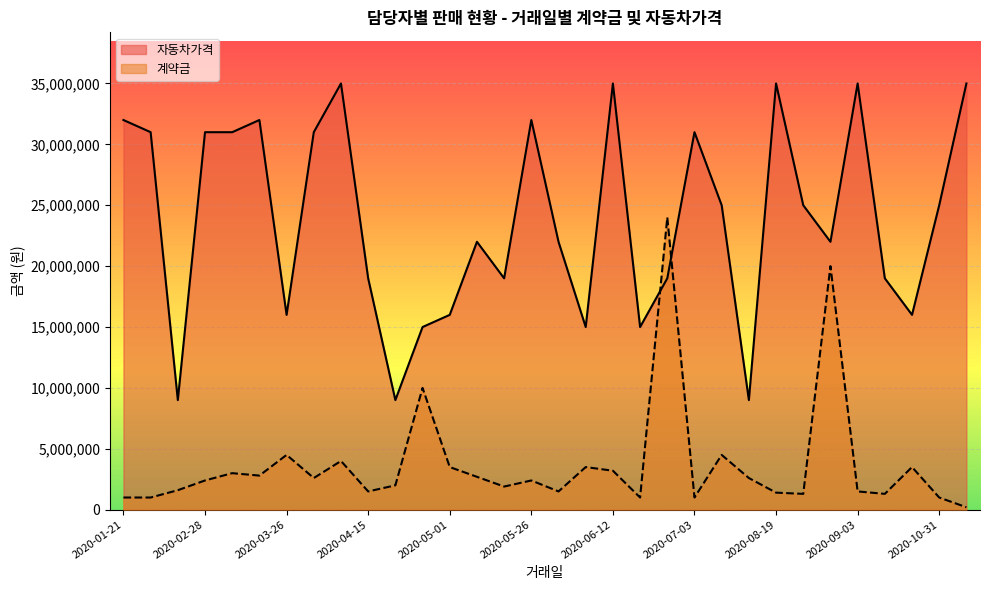

What are all the series names shown in the legend?

자동차가격, 계약금